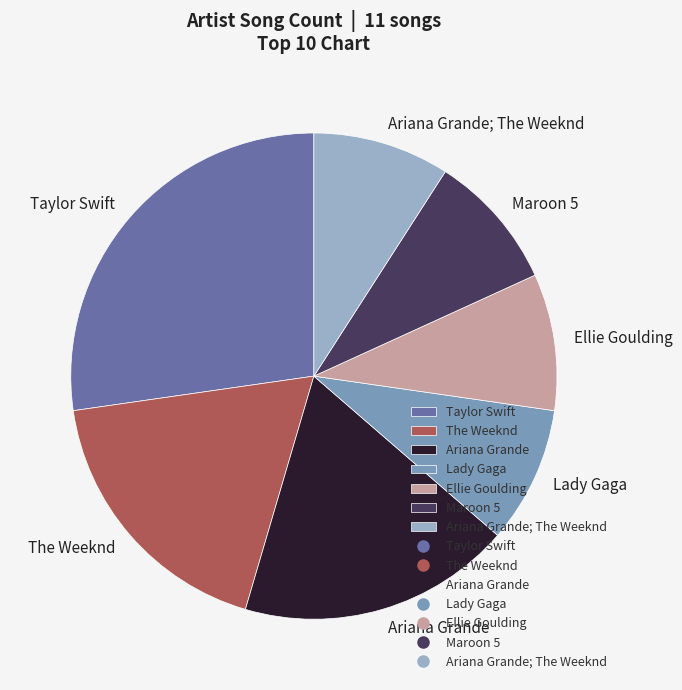

Which slice is the largest?

Taylor Swift